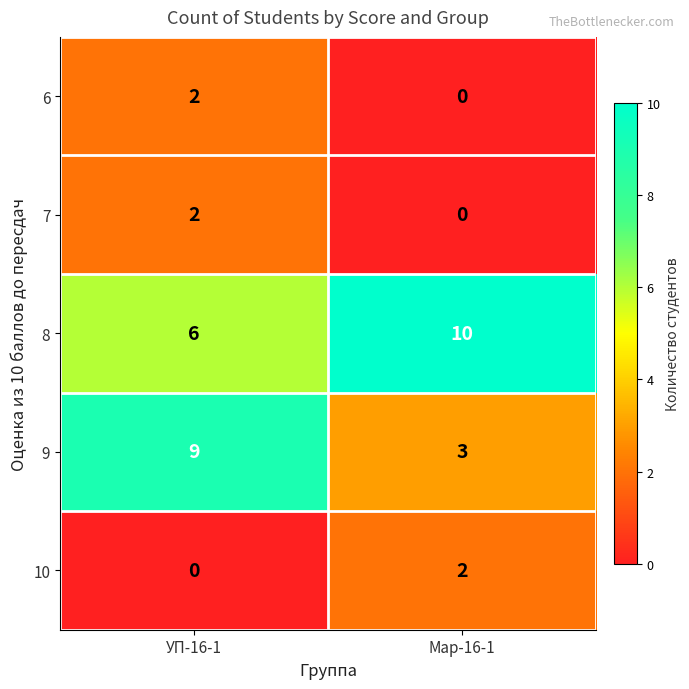

How many distinct data groups are displayed?

5